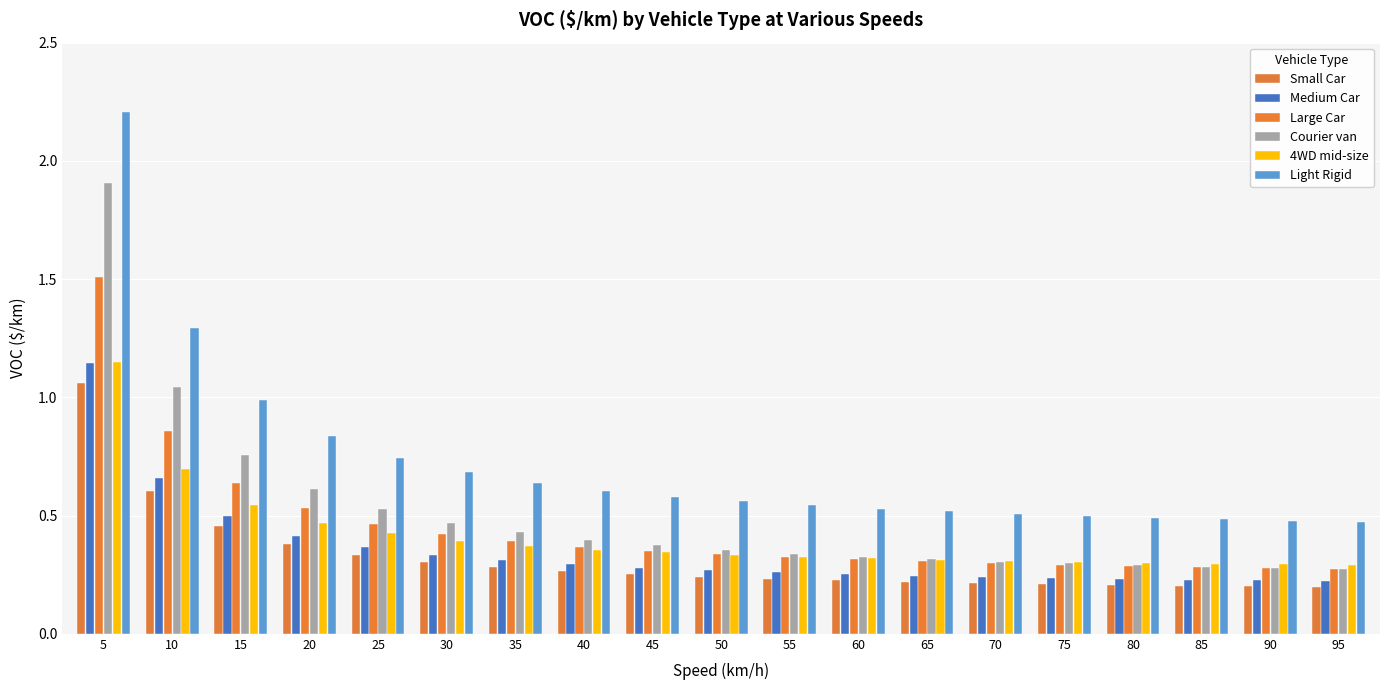

Which series has the widest spread of values?

Light Rigid